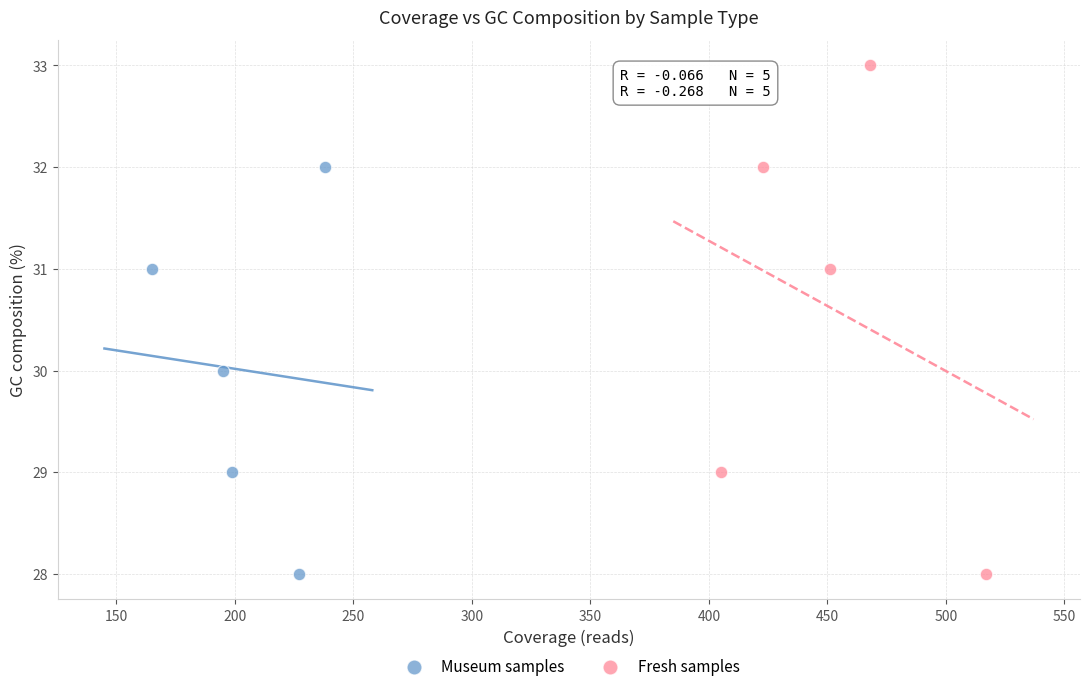

Which series reaches the maximum Y coordinate?

Fresh samples